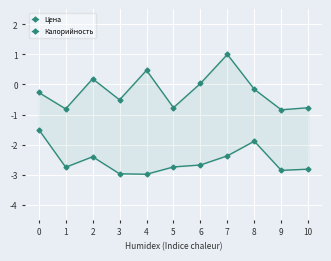

How many values in Цена are above zero?

4